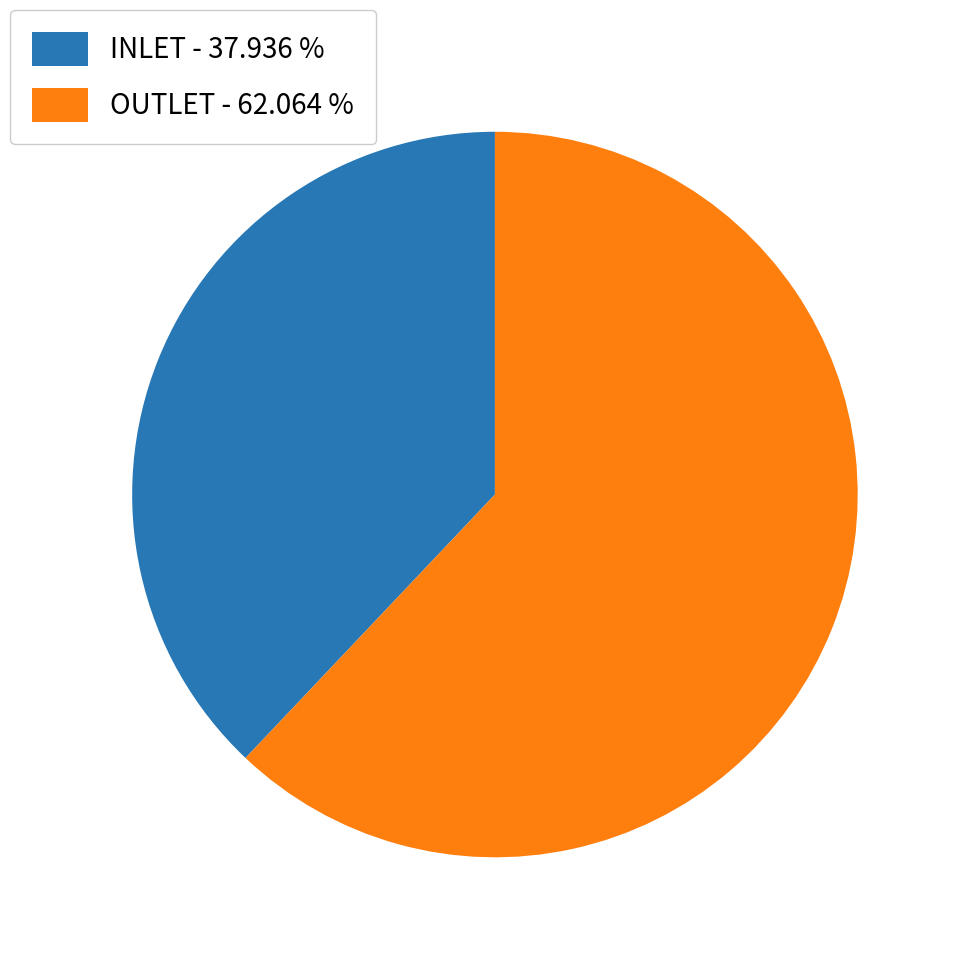

Approximately how many times larger is the value at INLET - 37.936 % compared to OUTLET - 62.064 %?

0.6